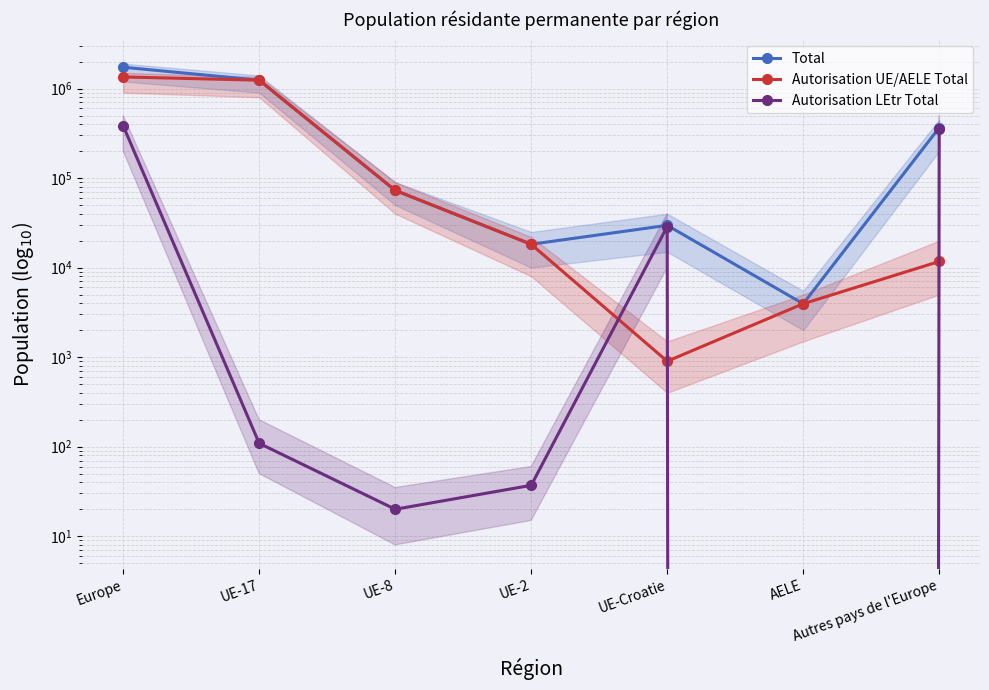

Rank the categories by Autorisation UE/AELE Total value from highest to lowest.

Europe, UE-17, UE-8, UE-2, Autres pays de l'Europe, AELE, UE-Croatie